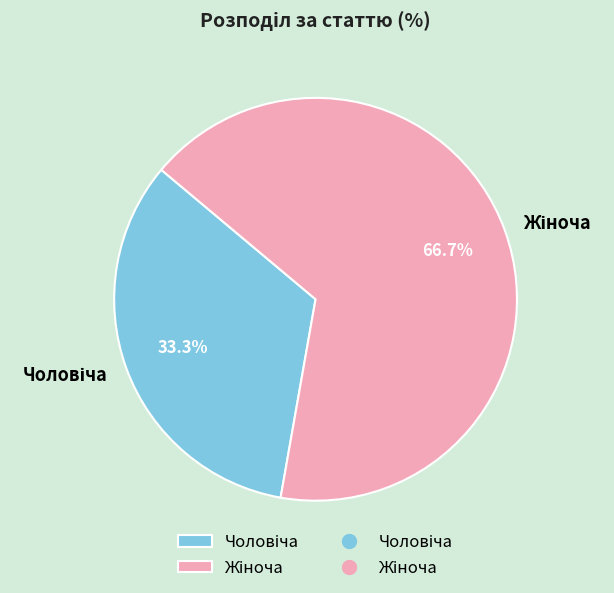

Is there a majority slice in this chart?

Yes